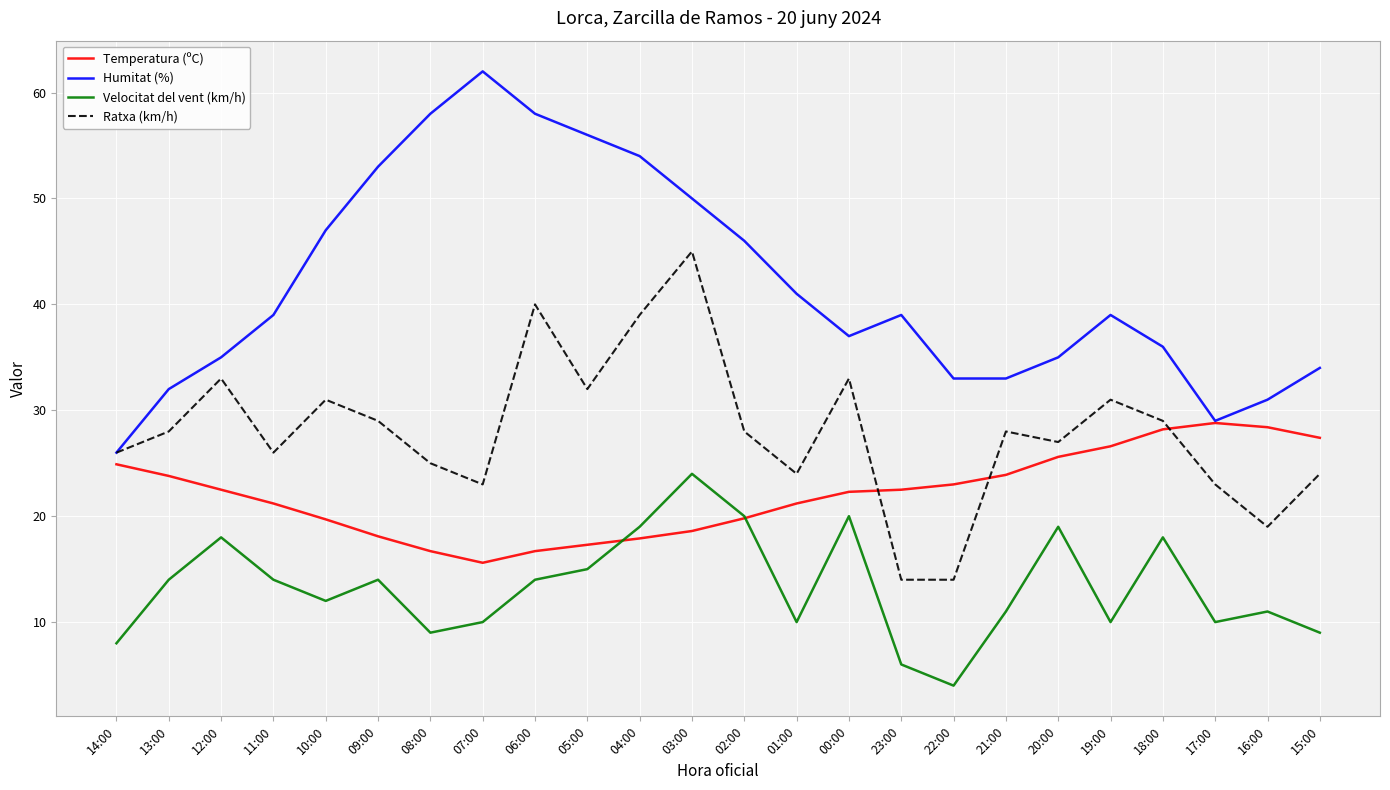

List the series in order of their overall mean, highest first.

Humitat (%), Ratxa (km/h), Temperatura (ºC), Velocitat del vent (km/h)